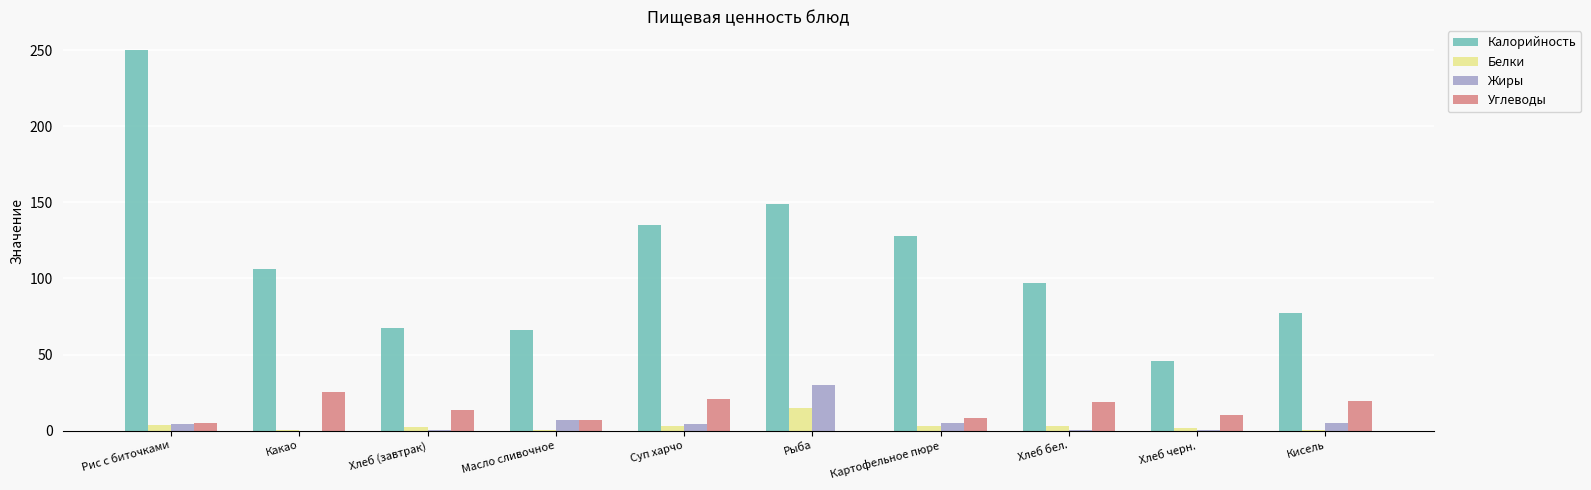

How many data points does each series have?

10